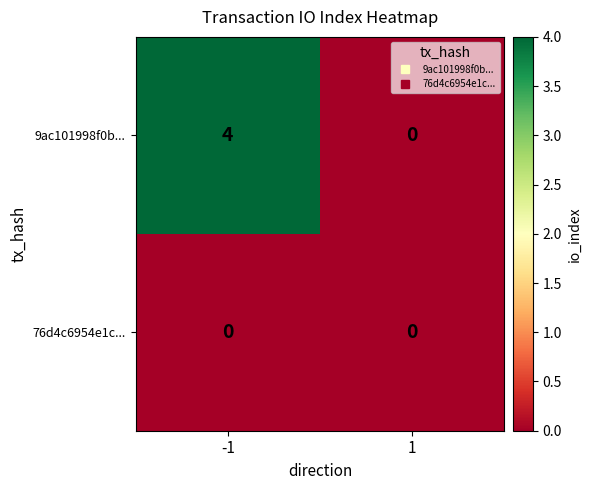

Rank the series by their maximum value, from highest to lowest.

9ac101998f0b..., 76d4c6954e1c...